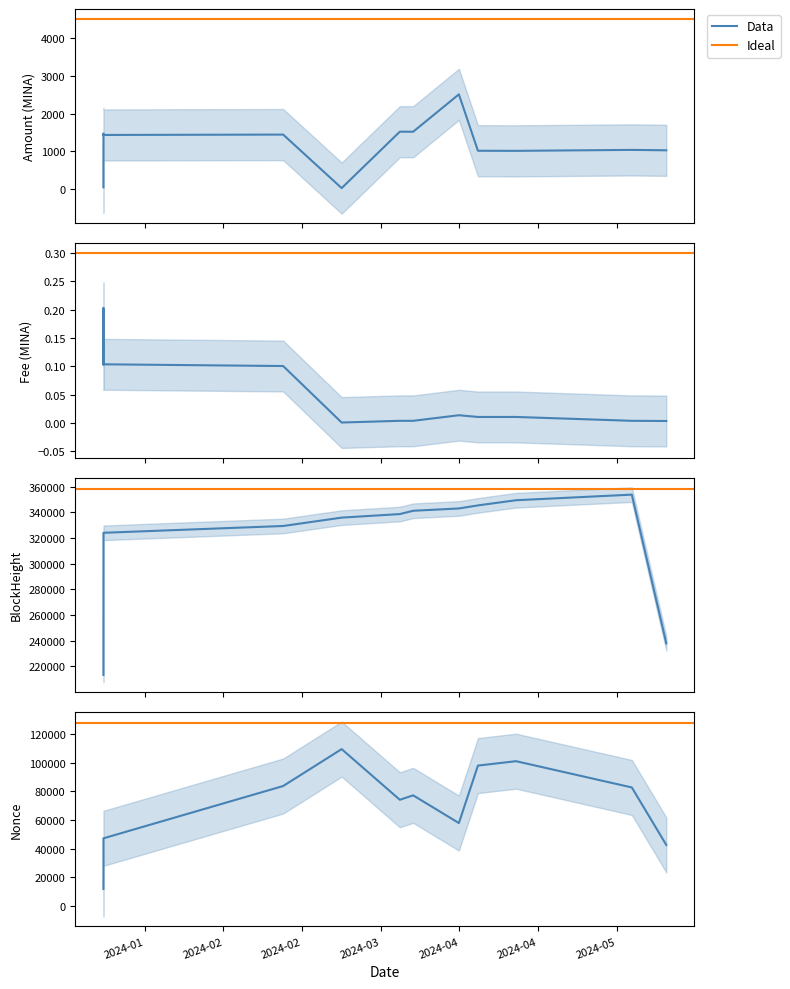

The value of Nonce at 7 is 191503.7. True or false?

False